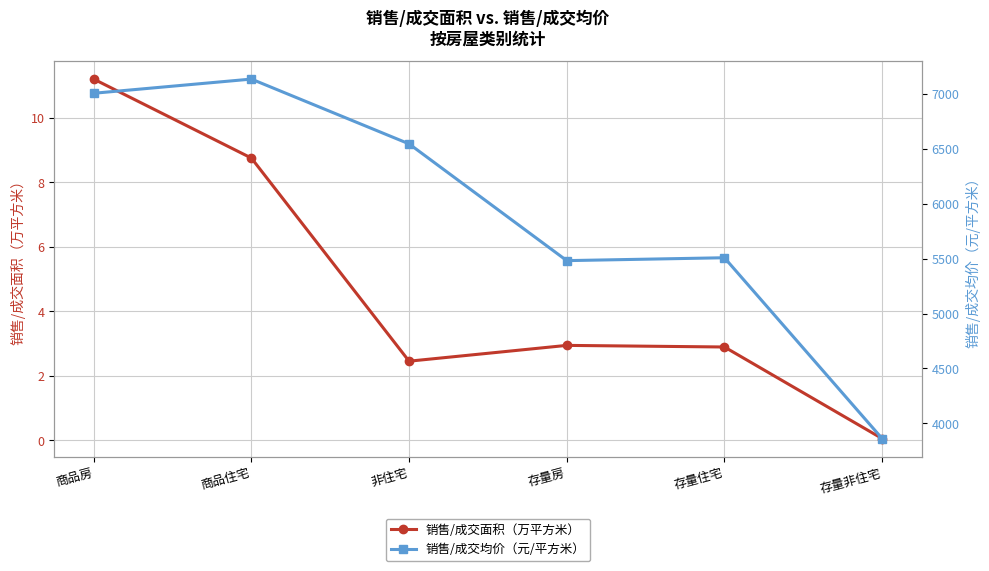

Which series has the largest total across all categories?

销售/成交均价（元/平方米）